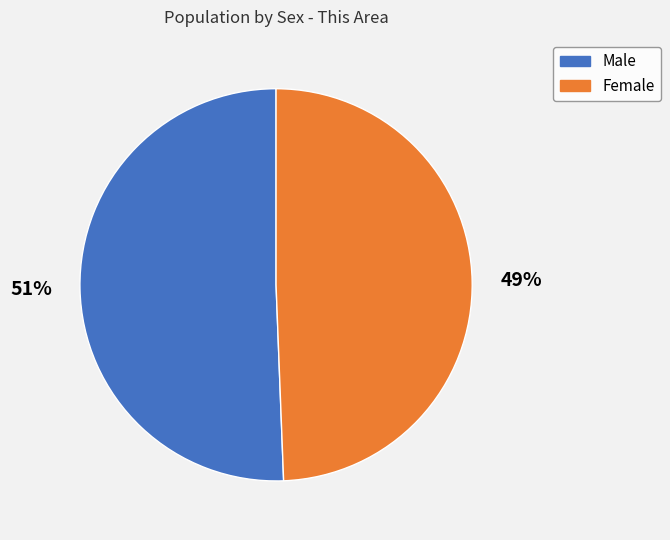

What percentage is the Female slice, to the nearest percent?

49%